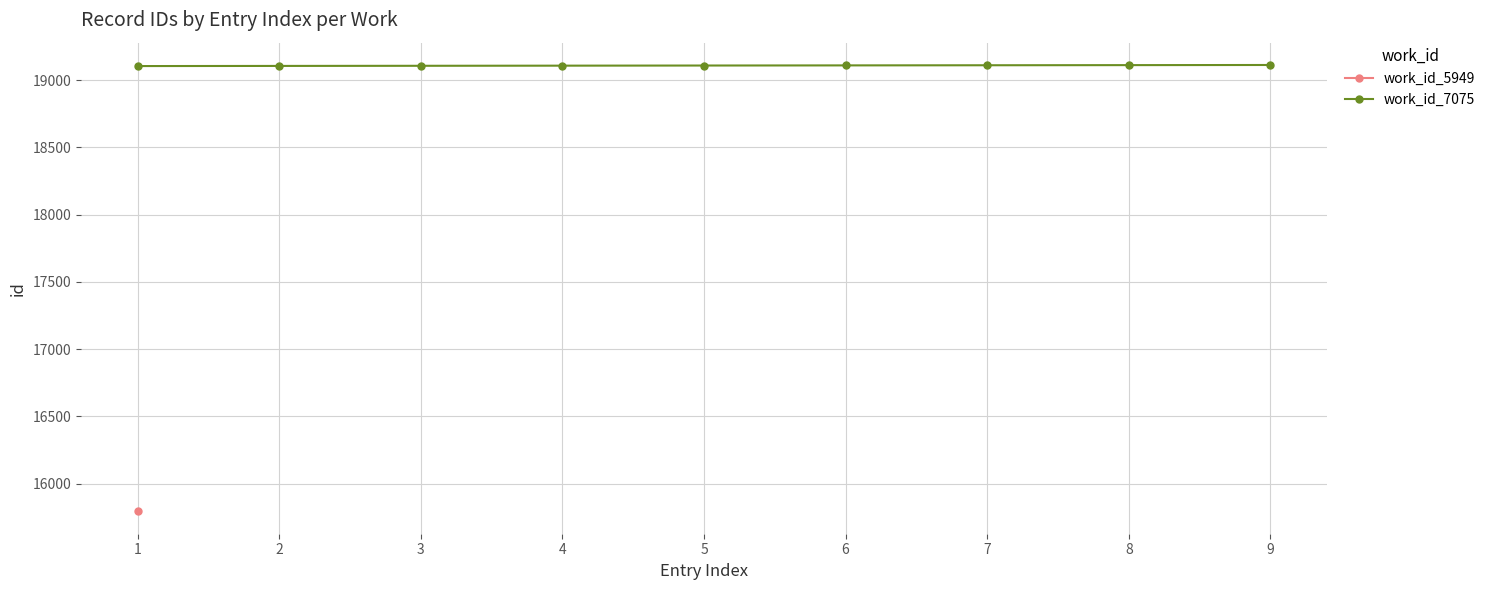

Which category has the lowest value across all series?

1